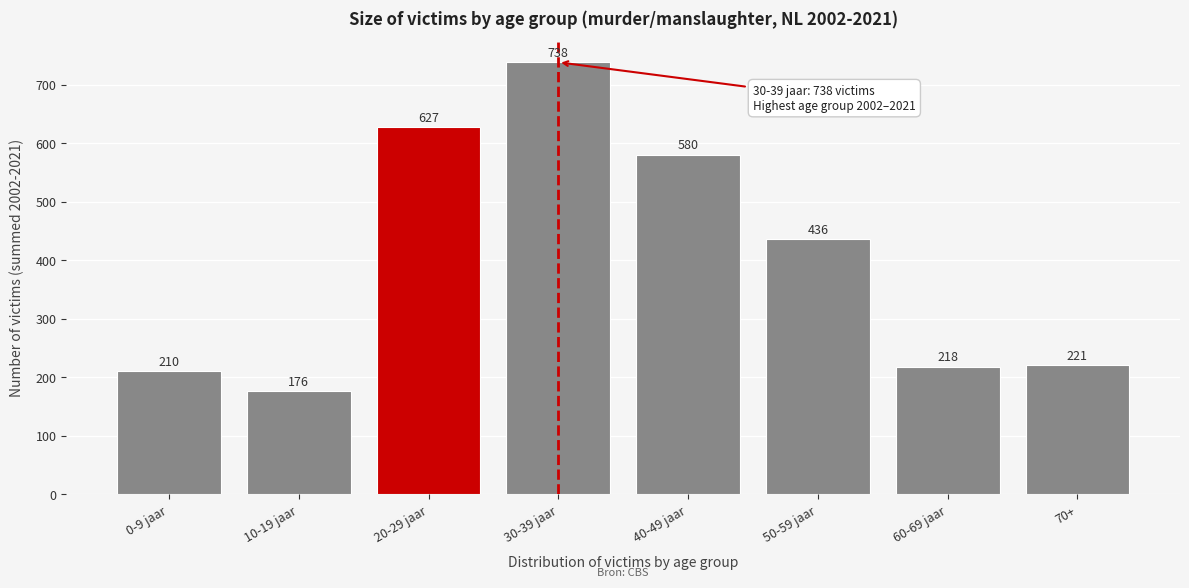

Reading left to right, list all the values displayed in this chart.

210	176	627	738	580	436	218	221